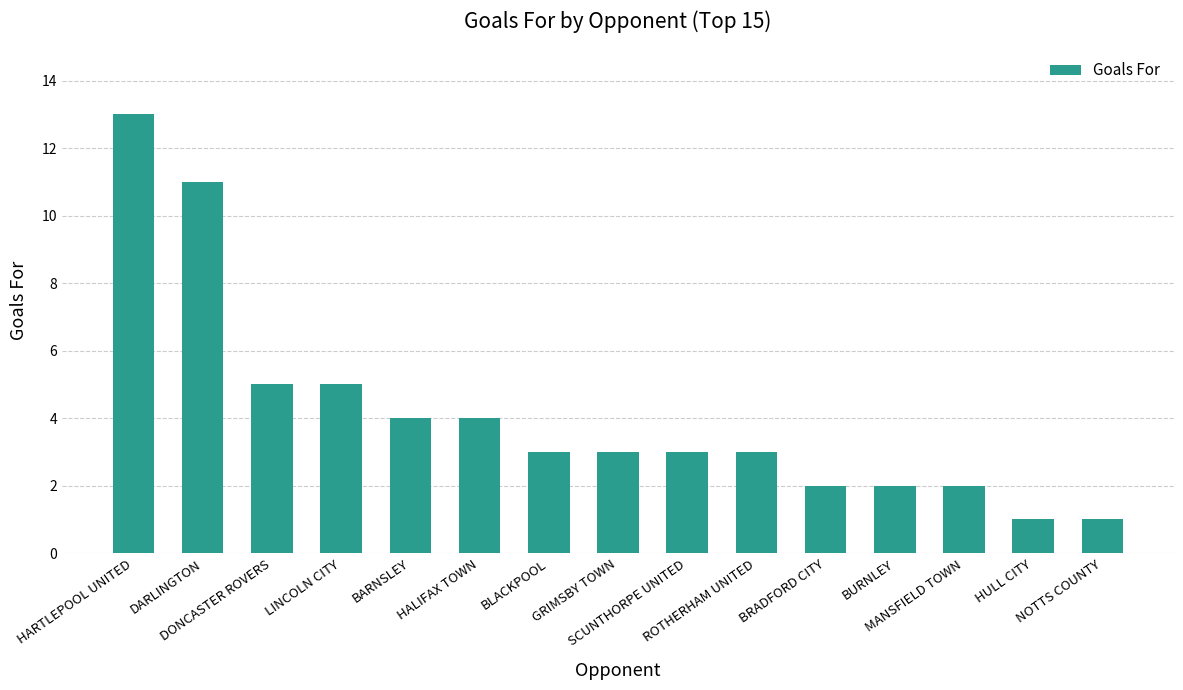

True or false: the data shows 1 at GRIMSBY TOWN.

False